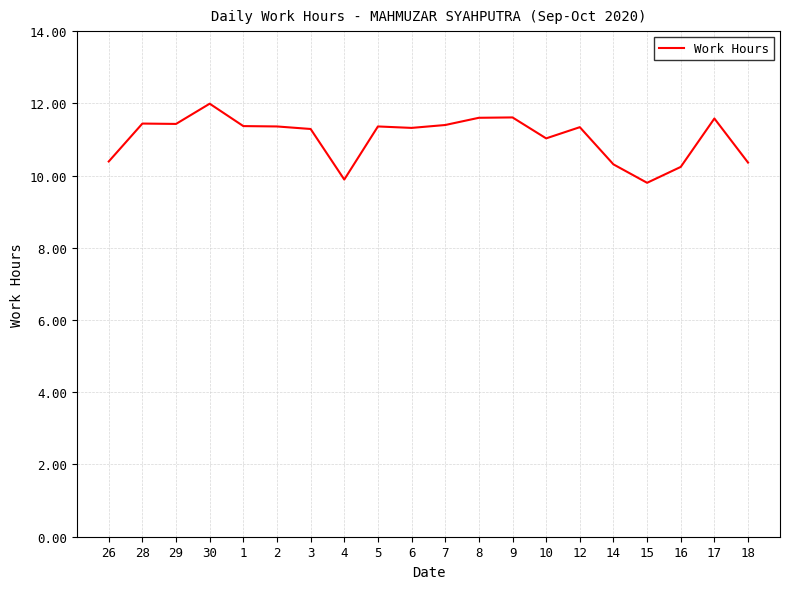

How many series are shown in this chart?

1